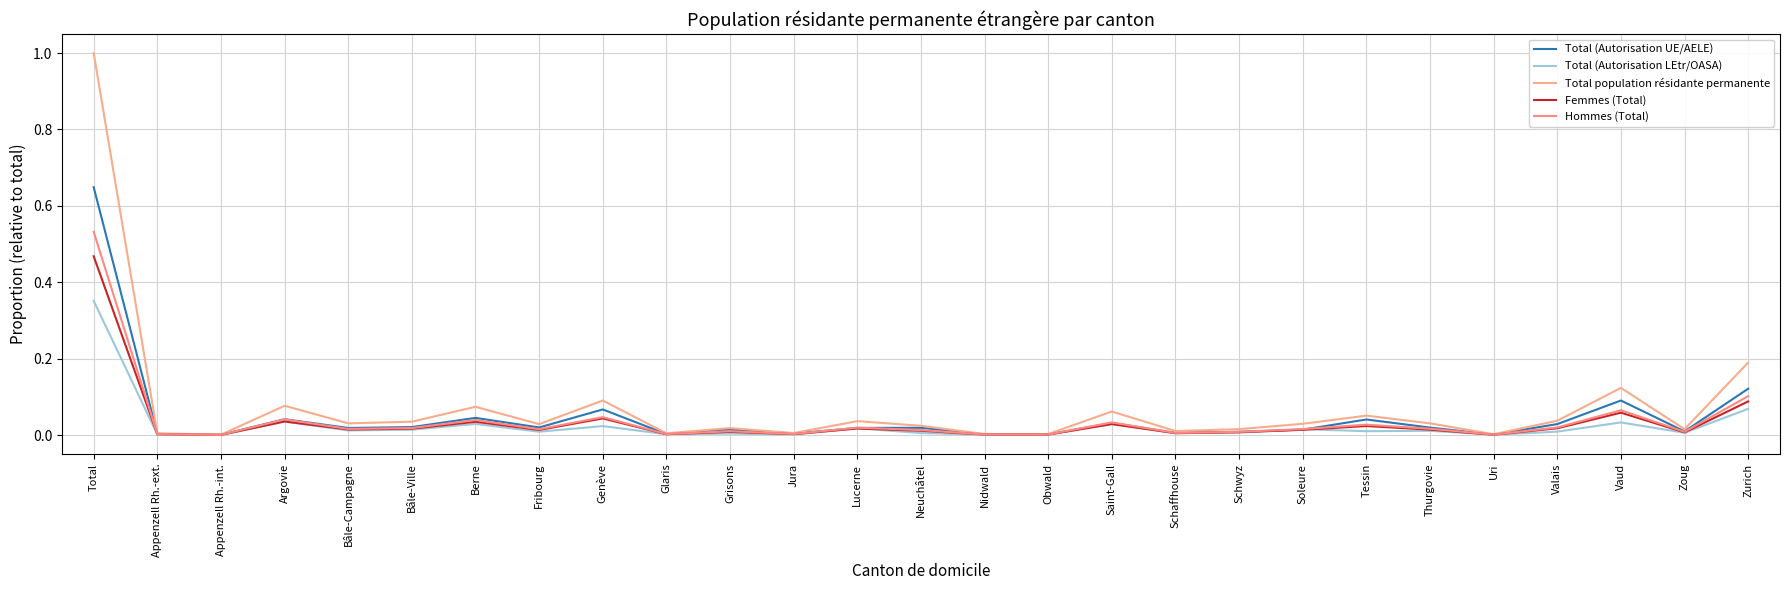

The Total (Autorisation UE/AELE) series shows 0.0 at Schwyz. True or false?

False